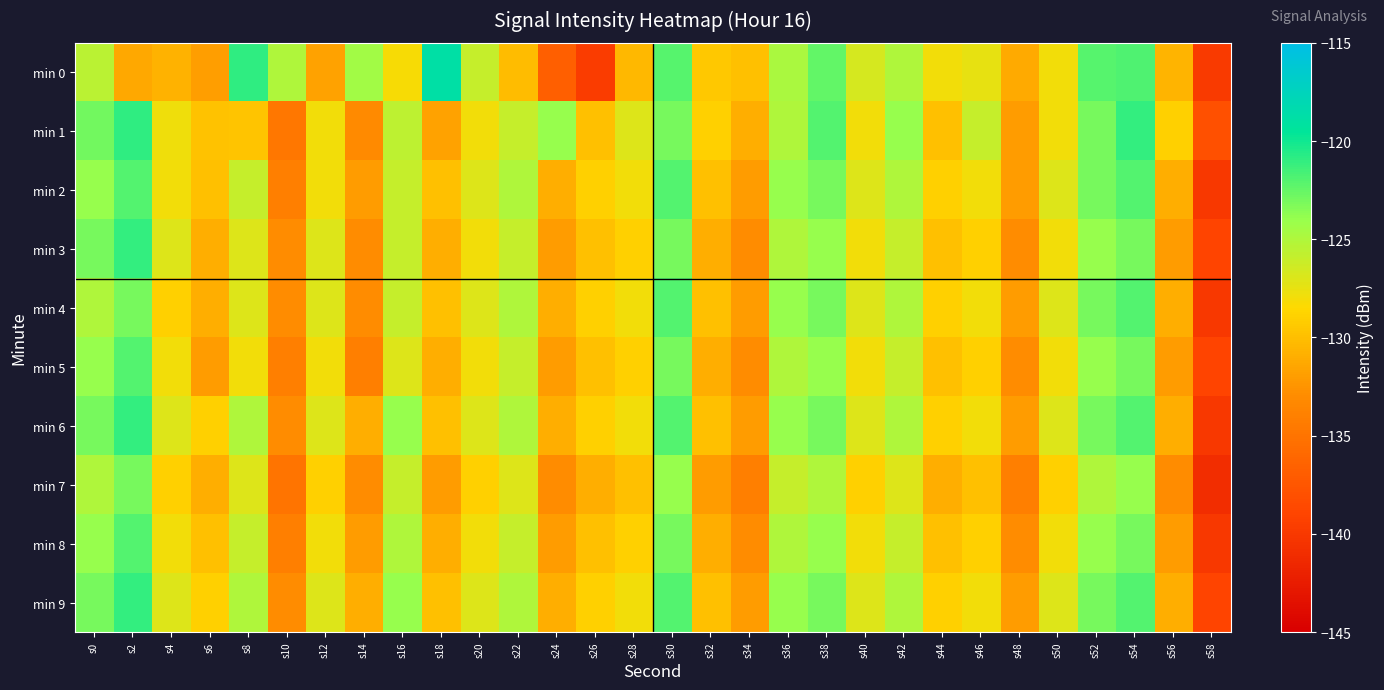

What is the minimum value shown in the chart?

-141.0